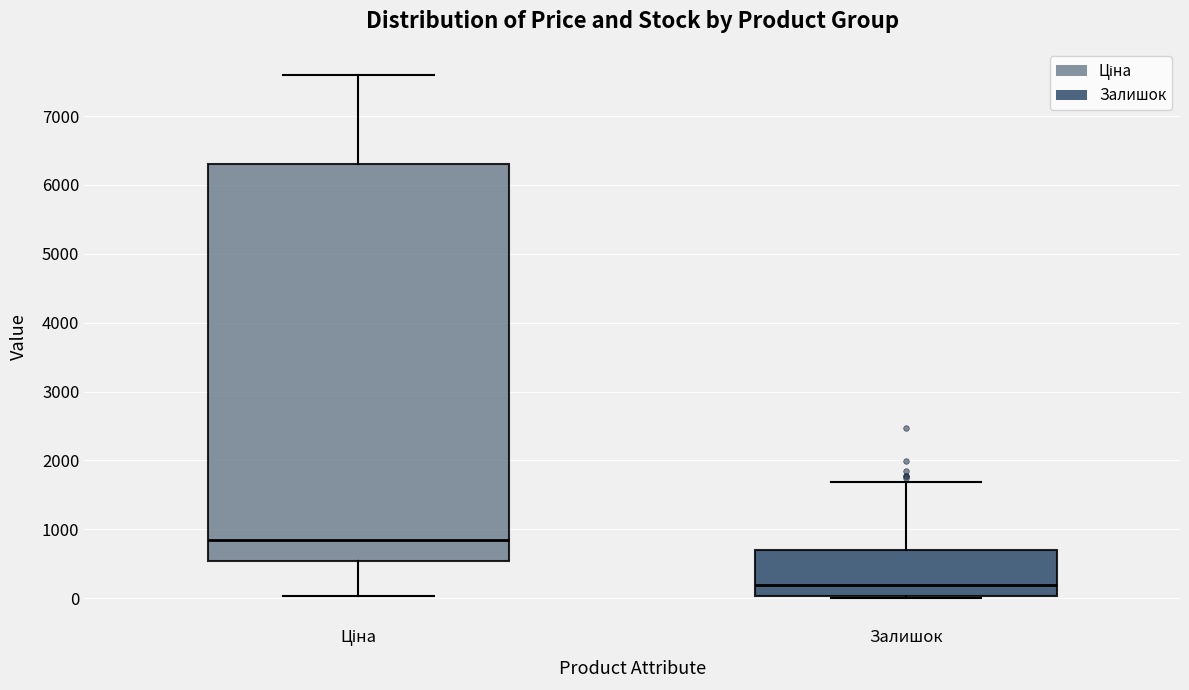

Comparing the boxes themselves (not the whiskers), which one is the tallest?

Ціна